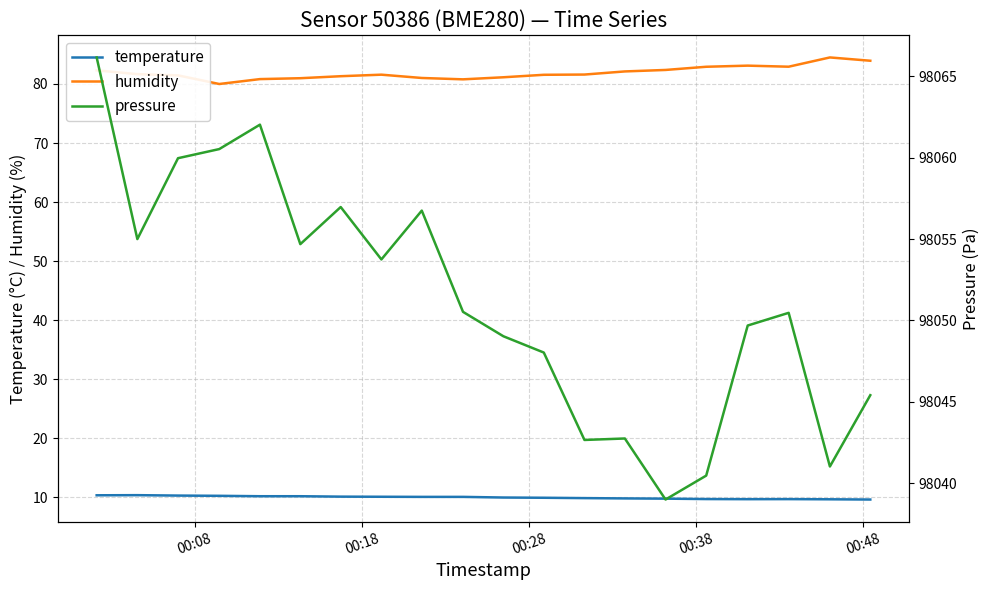

Reading right to left, transcribe all the data shown in this chart.

temperature: 9.6	9.6	9.7	9.7	9.7	9.8	9.8	9.8	9.9	9.9	10.1	10.1	10.1	10.1	10.2	10.2	10.2	10.3	10.3	10.3
humidity: 83.9	84.5	82.9	83.1	82.9	82.4	82.1	81.6	81.6	81.1	80.8	81.0	81.6	81.3	81.0	80.8	80.0	81.5	81.7	82.3
pressure: 98045.4	98041.0	98050.5	98049.7	98040.5	98039.0	98042.8	98042.7	98048.0	98049.0	98050.5	98056.8	98053.8	98057.0	98054.7	98062.0	98060.5	98060.0	98055.0	98066.2